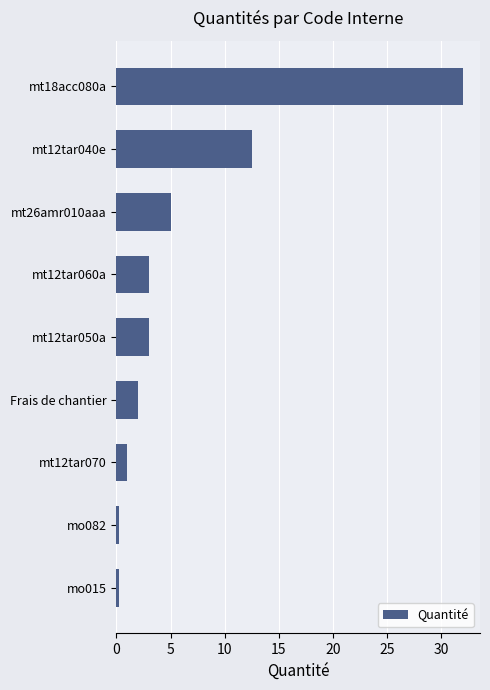

What is the sum of all values?

59.0